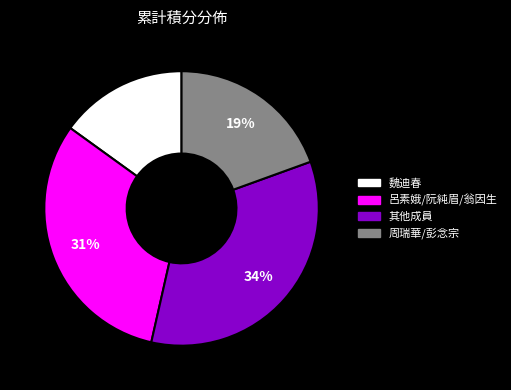

Is there a majority slice in this chart?

No